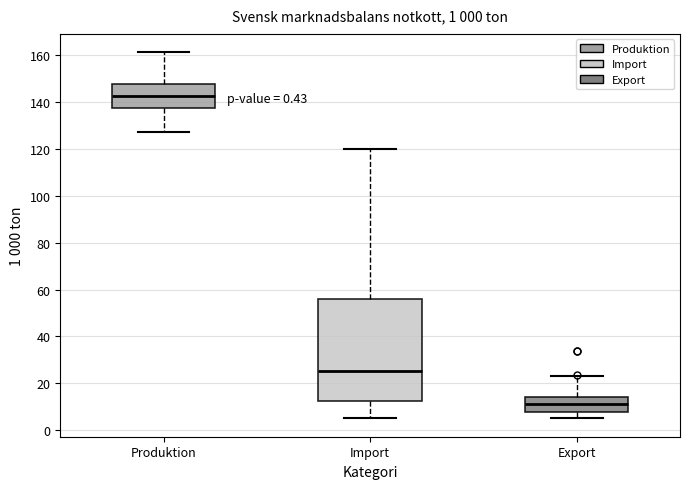

Which box's median line is the highest?

Produktion